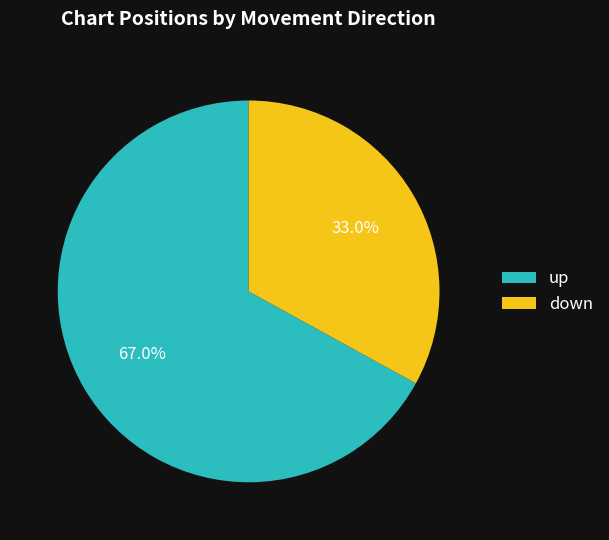

True or false: down accounts for 47% of the total.

False